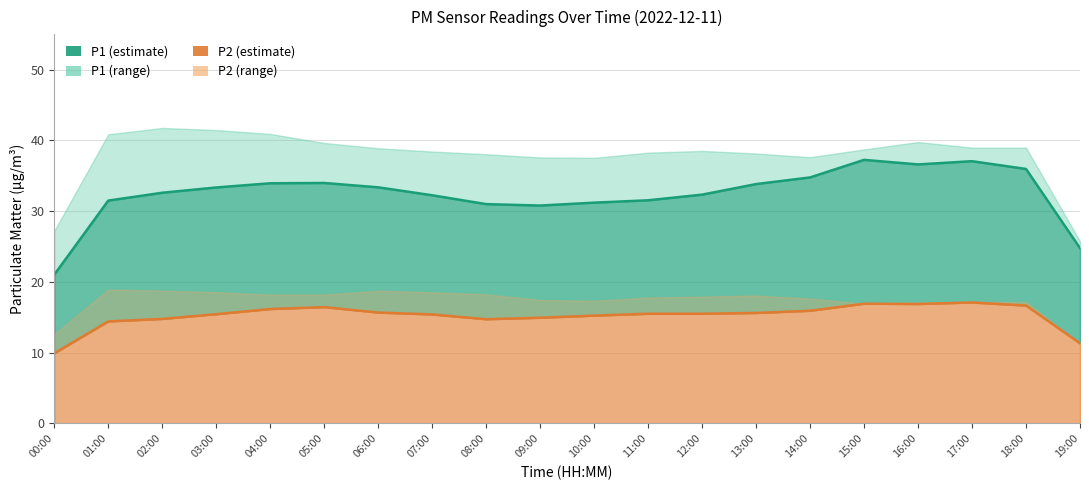

Rank the series by their maximum value, from lowest to highest.

P2, P1